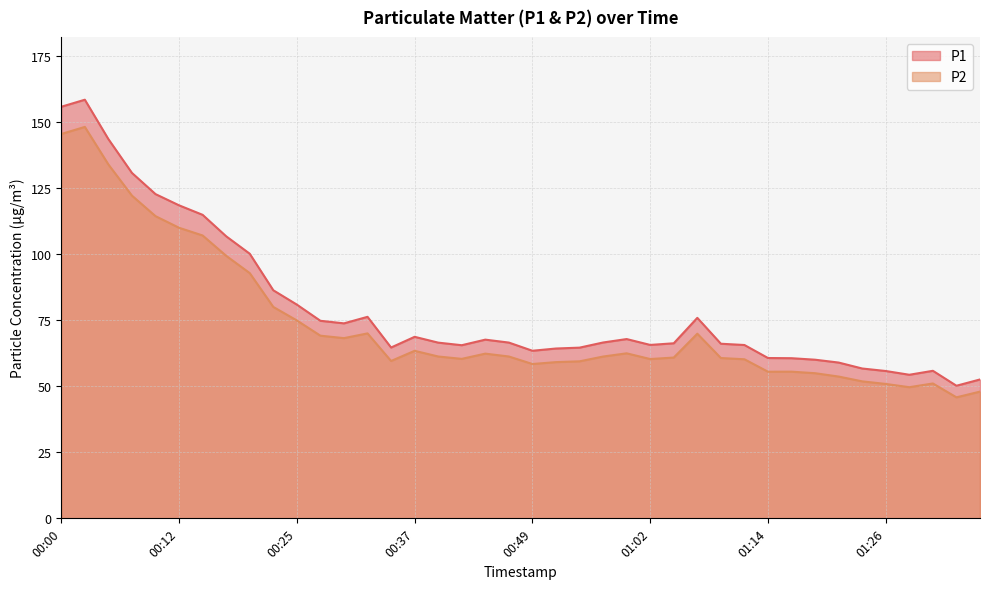

What is the label of the 14th point from the right?

01:04